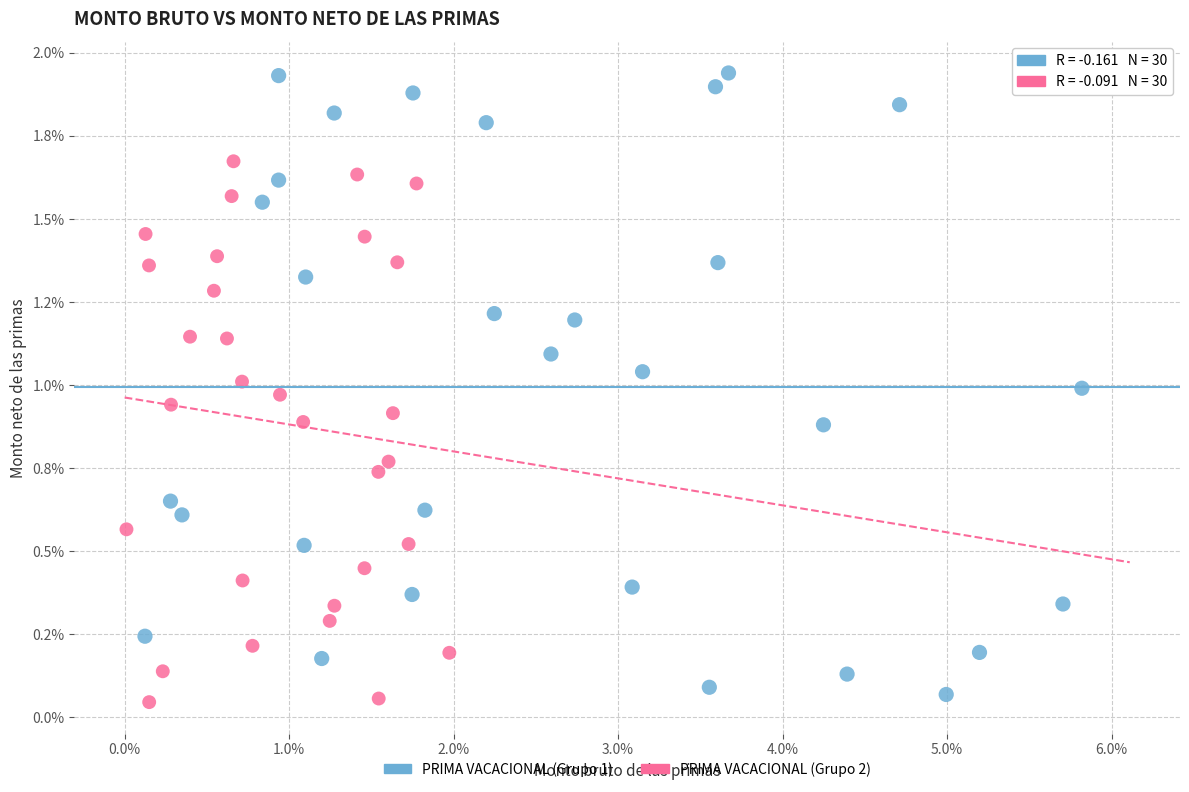

Which series contains the highest Y value?

PRIMA VACACIONAL (Grupo 1)